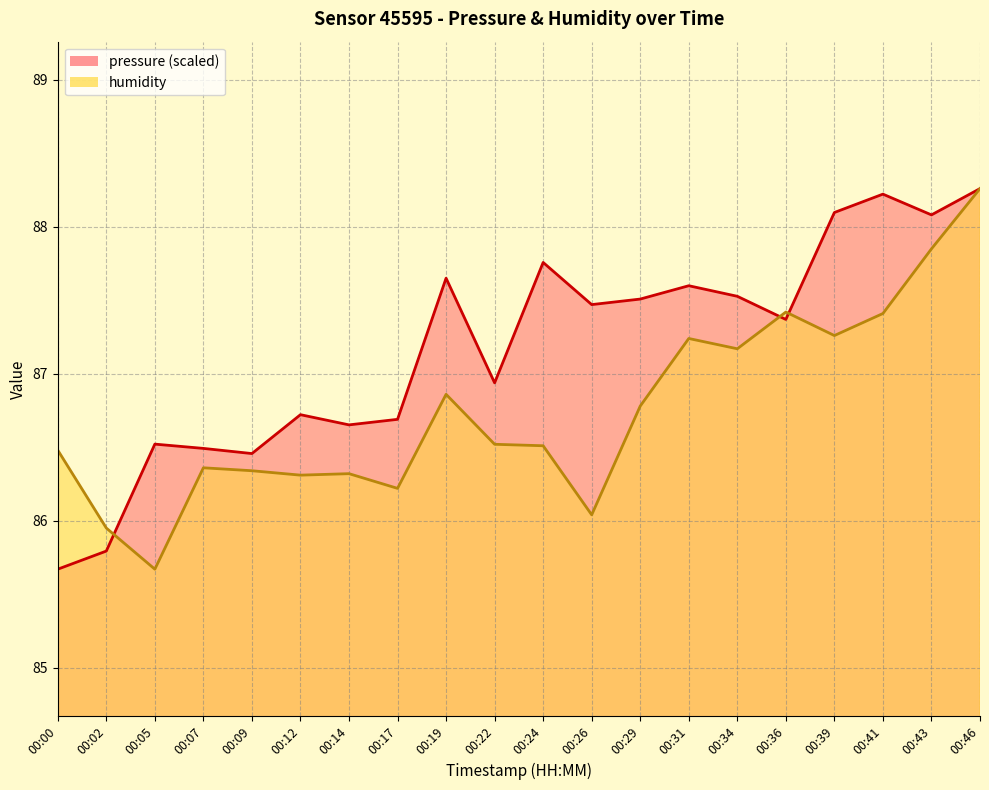

Rank the series at 00:14 from highest to lowest value.

pressure, humidity